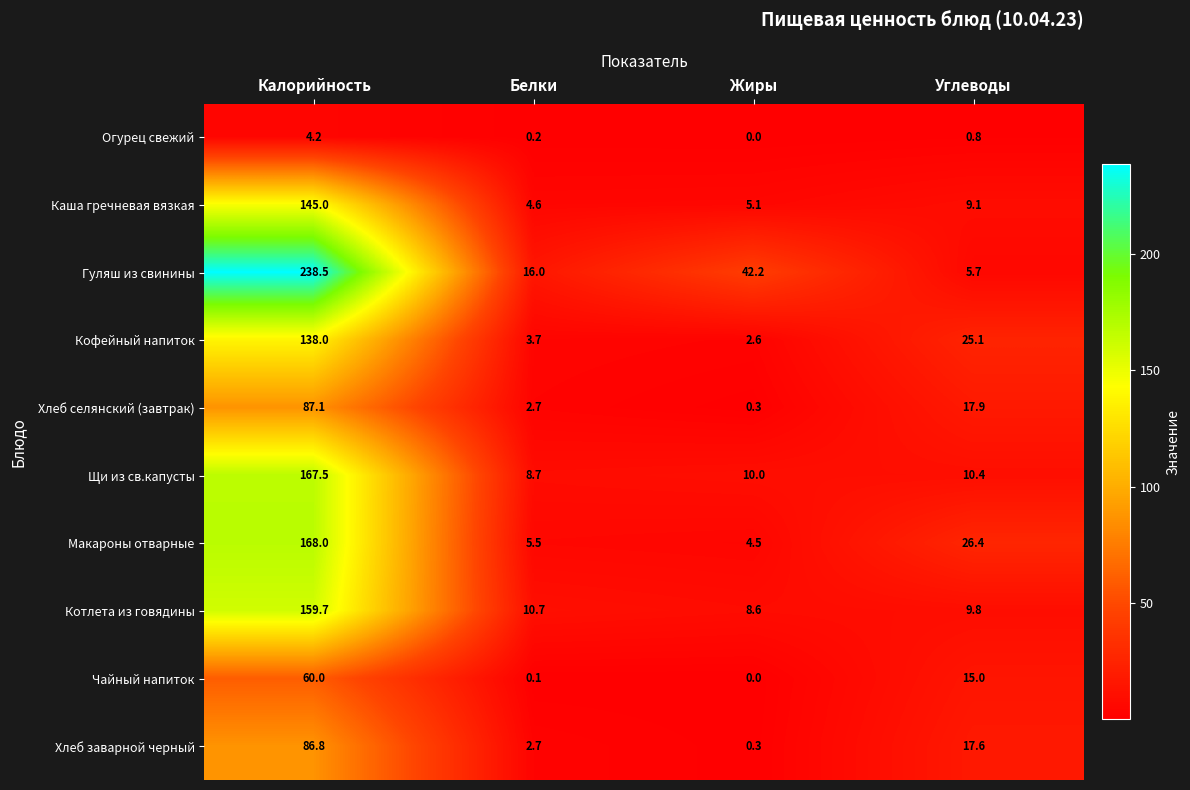

What is the spread (max minus min) of values at Углеводы?

25.6